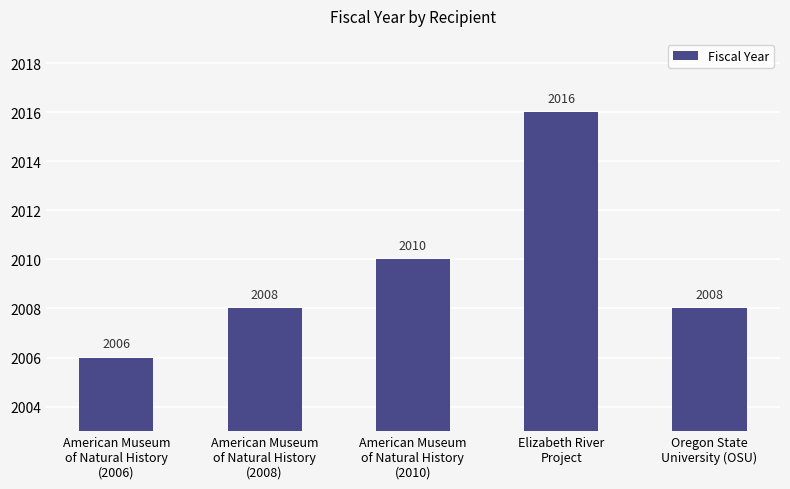

What is the maximum value shown in the chart?

2016